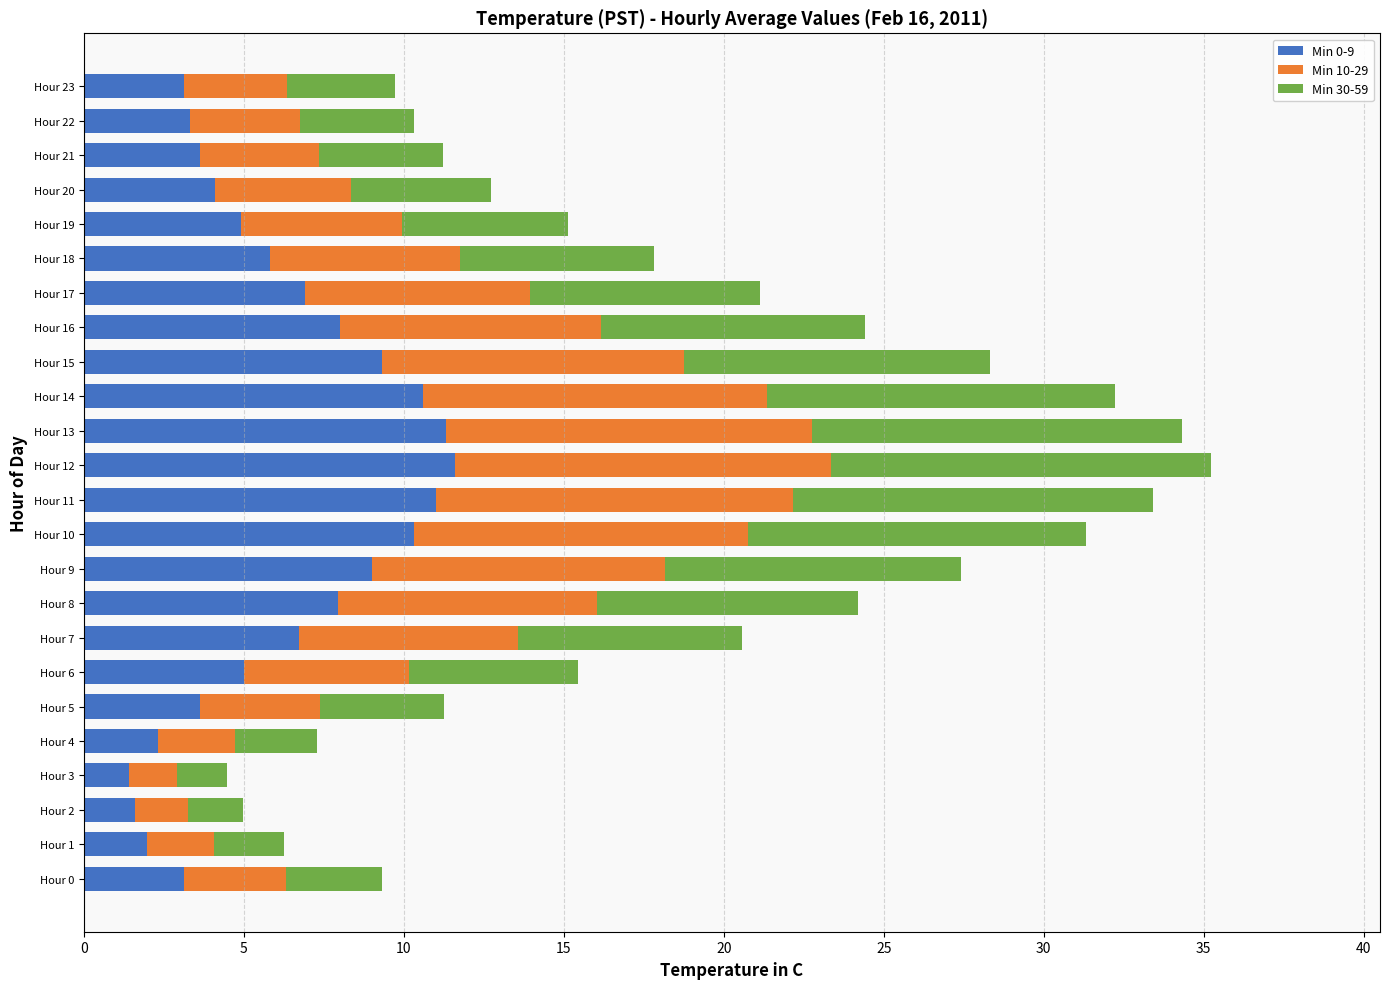

What is the total value across all series at Hour 11?

33.4